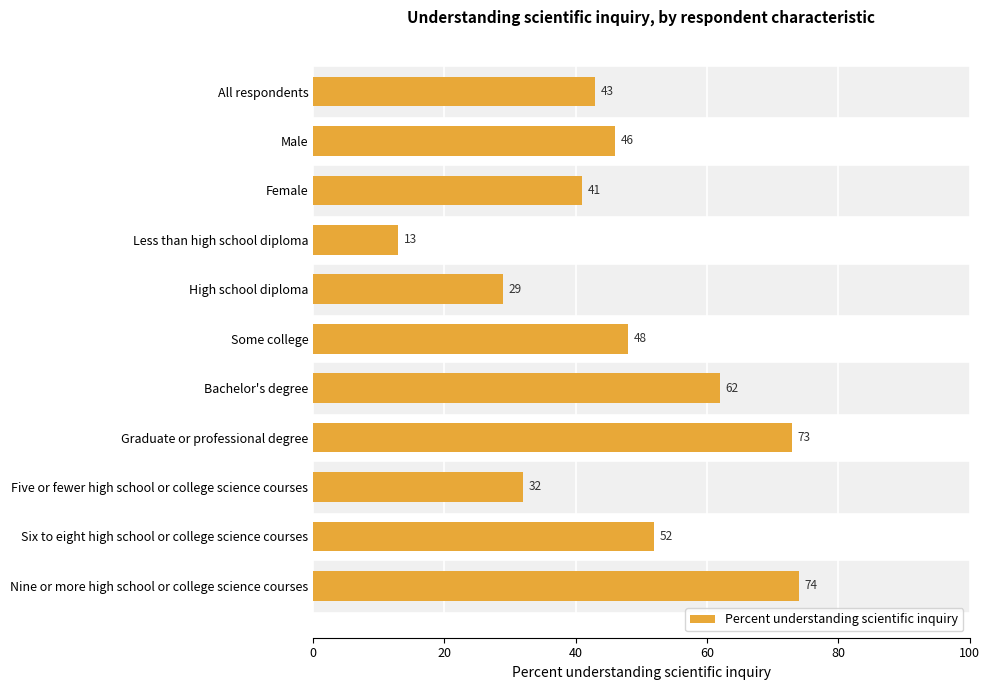

How many categories are shown in the chart?

11